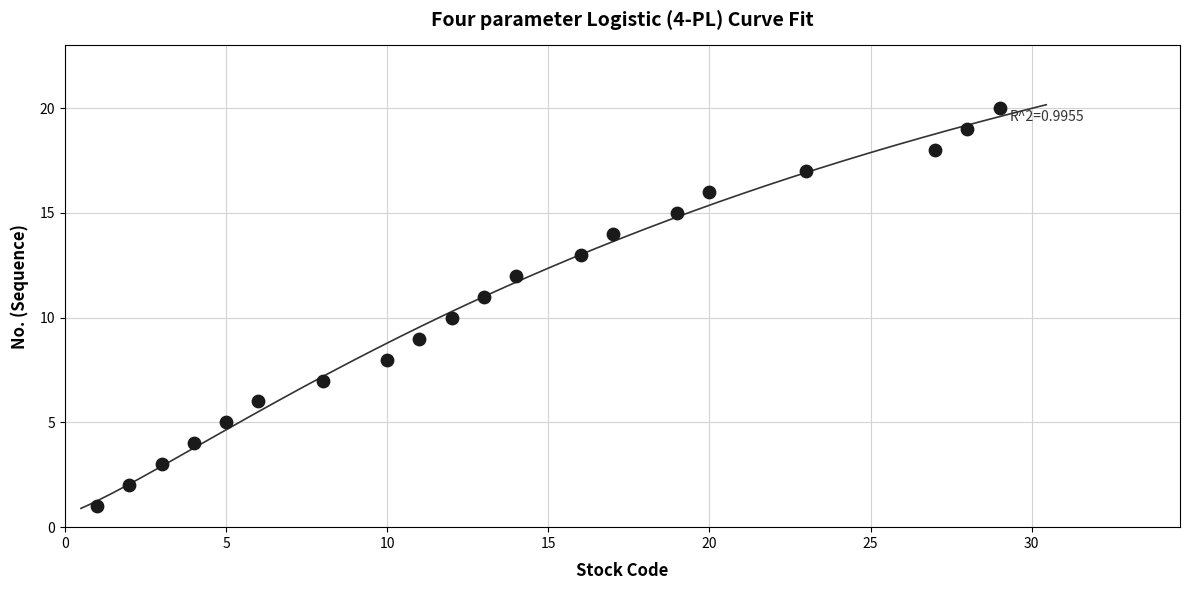

What is the range of X values (max minus min)?

28